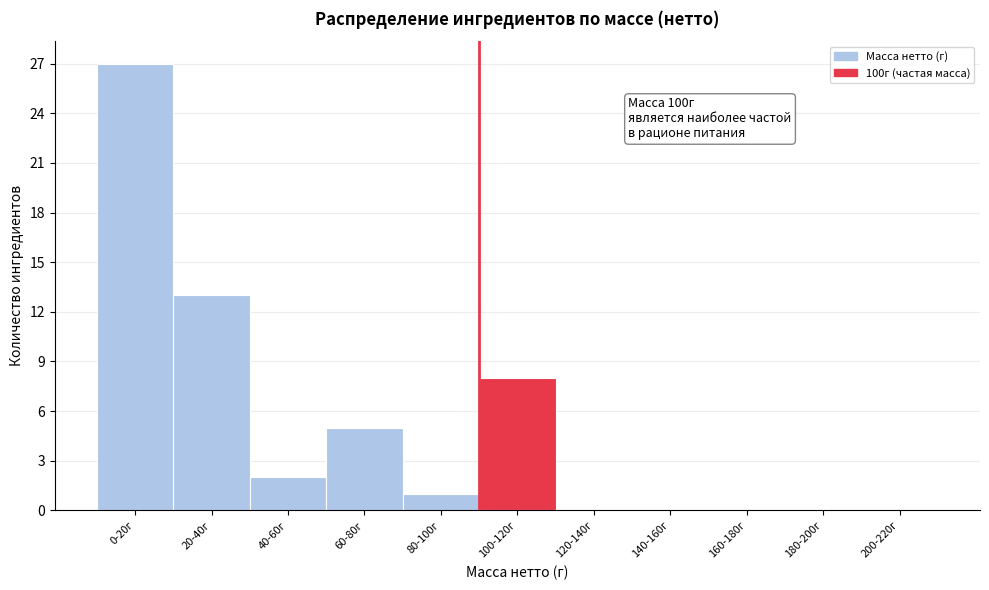

Reading left to right, extract all data points from this chart.

0-20г=27	20-40г=13	40-60г=2	60-80г=5	80-100г=1	100-120г=8	120-140г=0	140-160г=0	160-180г=0	180-200г=0	200-220г=0